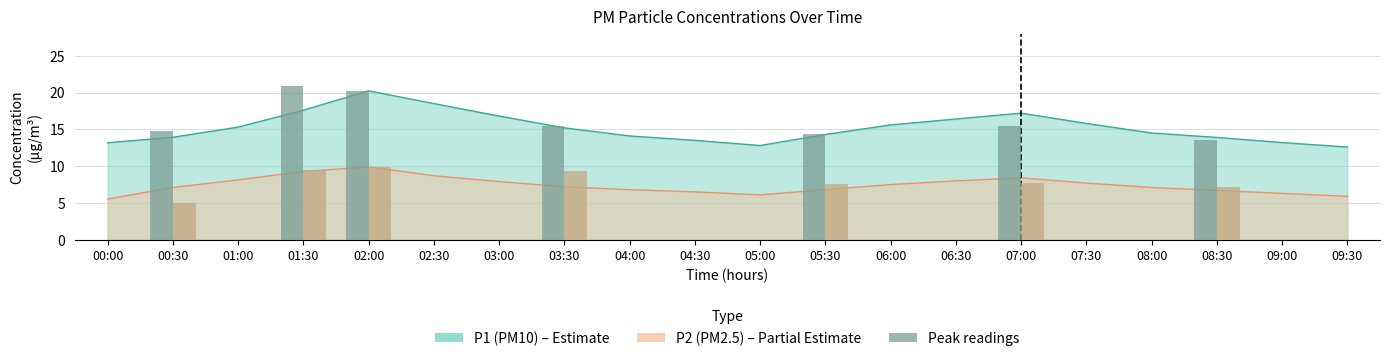

What is the label of the 15th bar from the right?

02:30